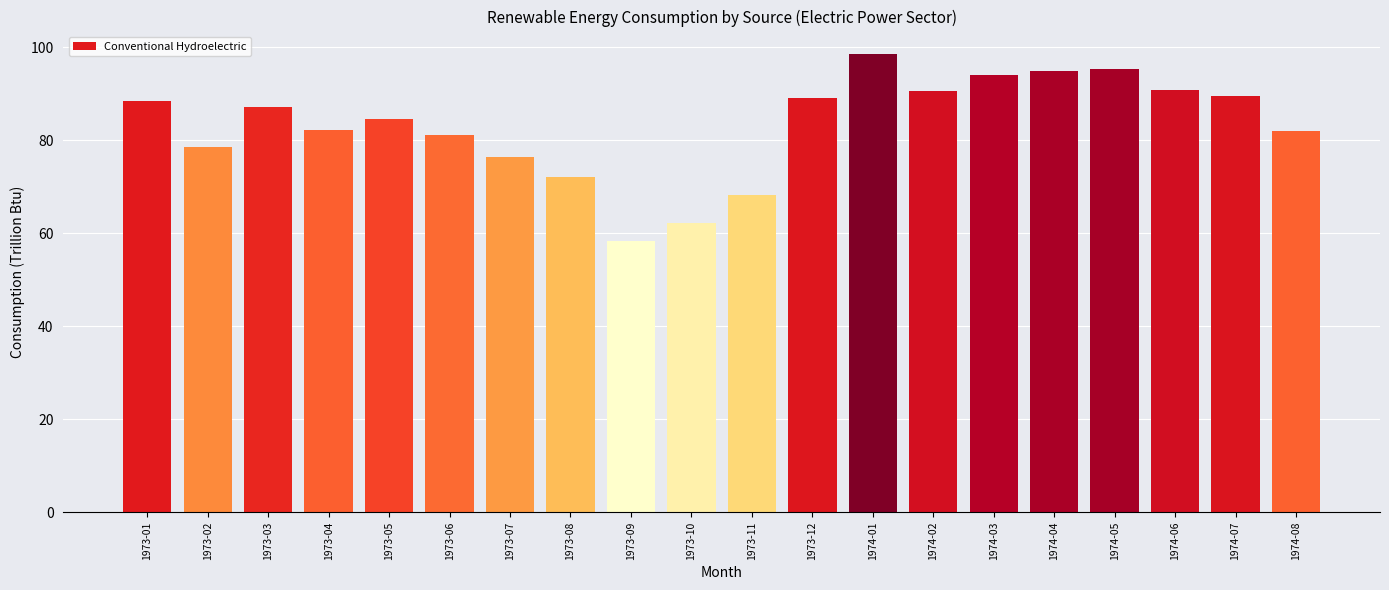

Approximately how many times larger is the value at 1973-11 compared to 1973-12?

0.8